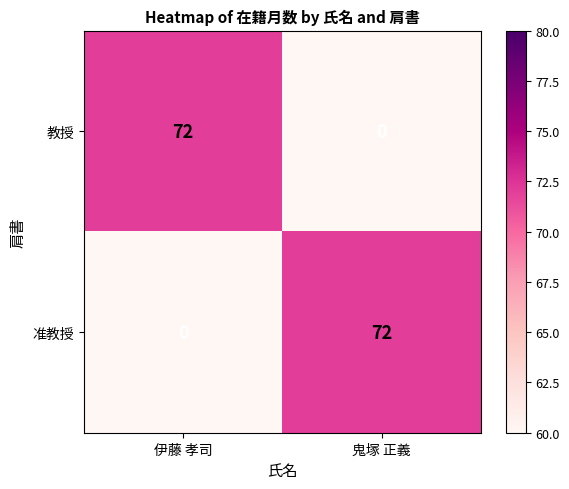

How many values in 教授 are above zero?

1